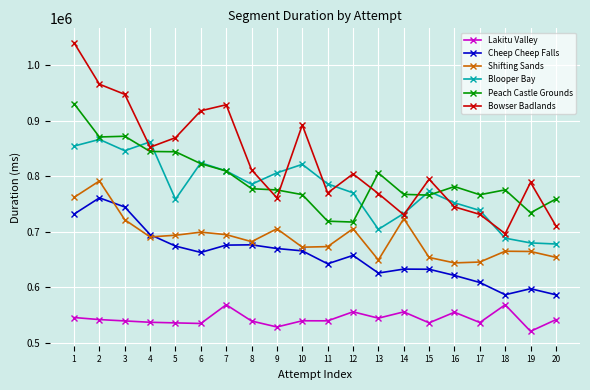

What is the approximate value of Blooper Bay at 3?

845748